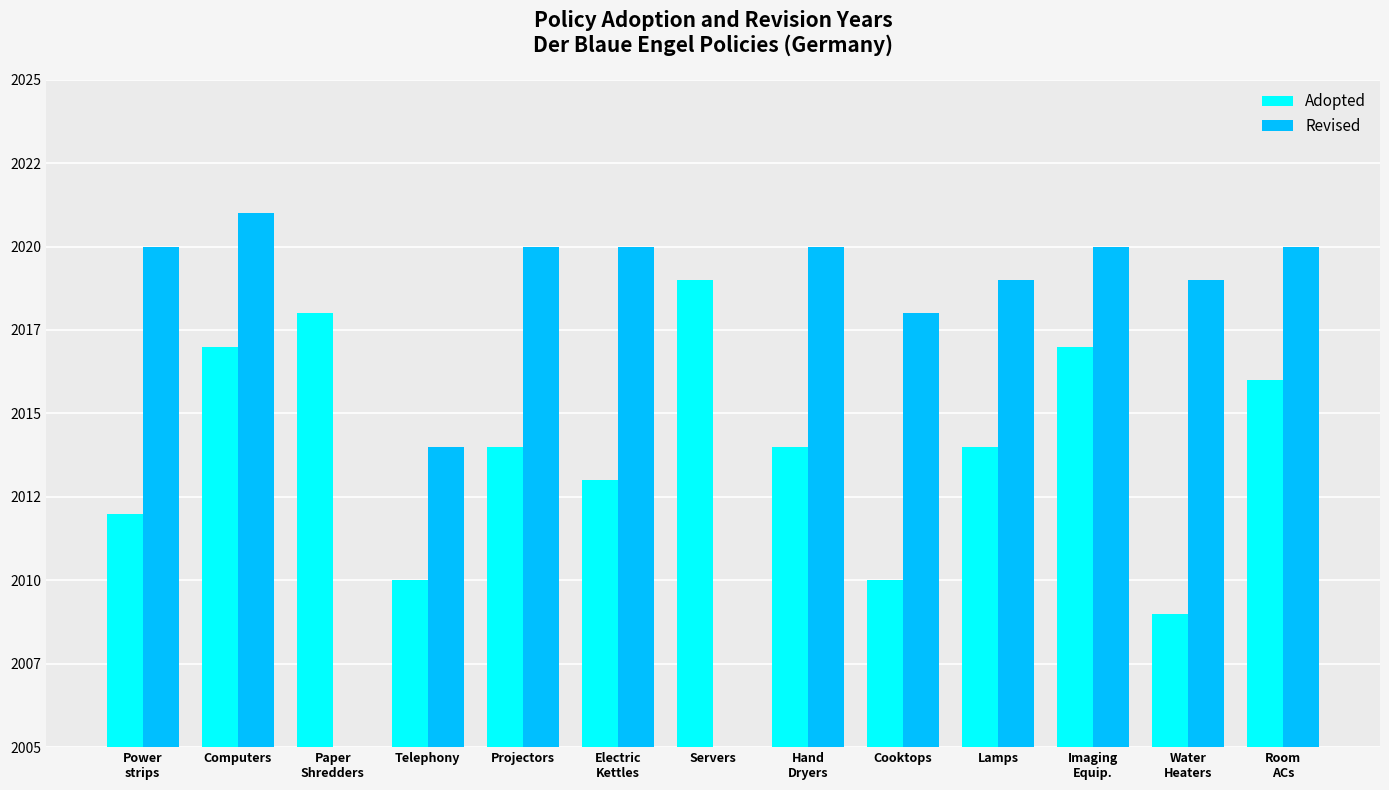

Reading left to right, what are all the values shown in this chart?

Adopted: 2012	2017	2018	2010	2014	2013	2019	2014	2010	2014	2017	2009	2016
Revised: 2020	2021	0	2014	2020	2020	0	2020	2018	2019	2020	2019	2020